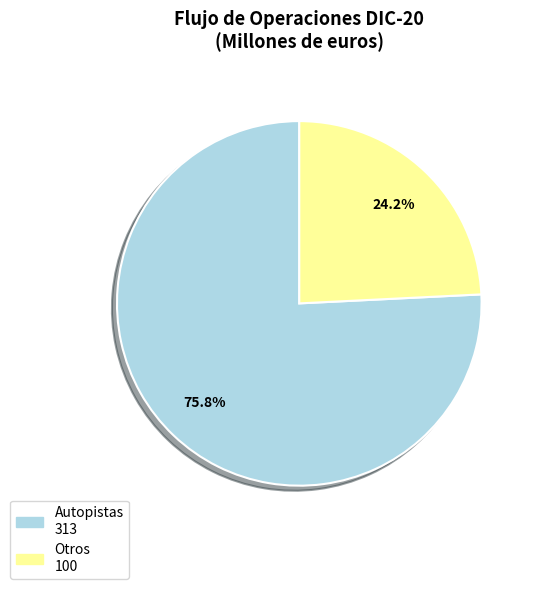

Combined, do Autopistas and Otros account for over 50%?

Yes